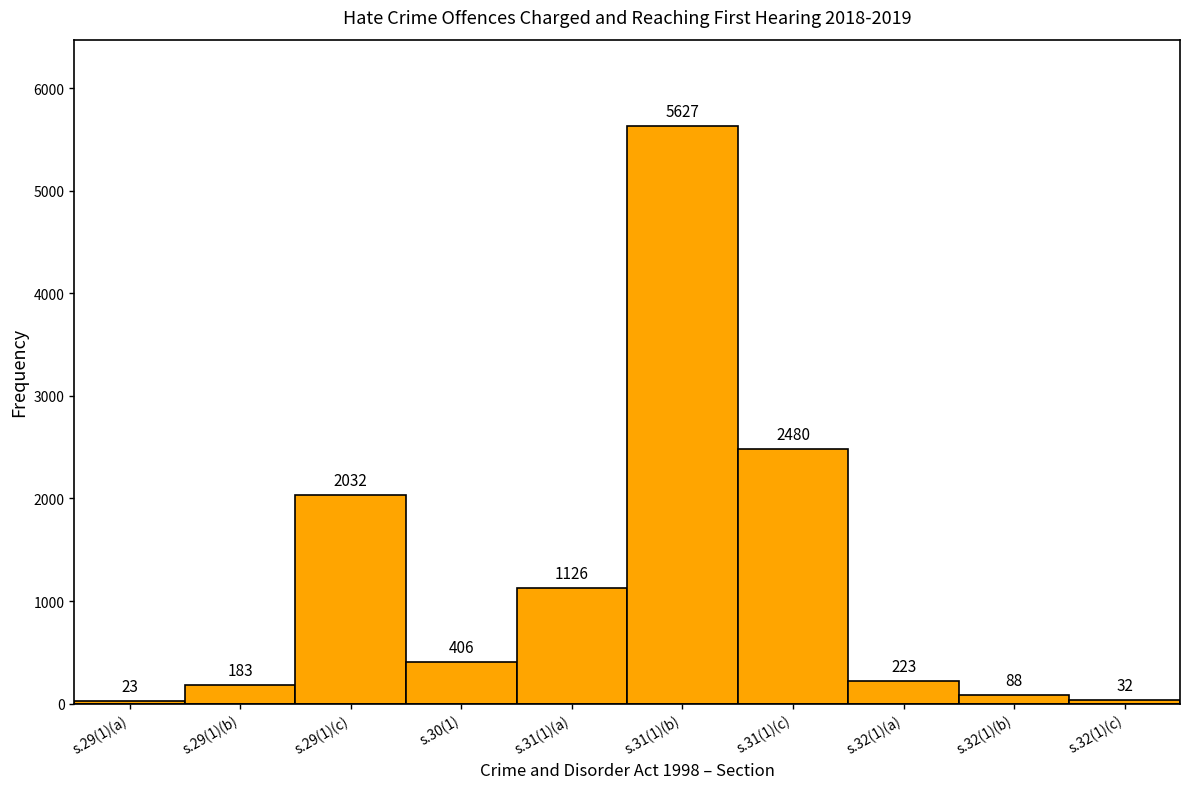

Reading left to right, what are all the values shown in this chart?

s.29(1)(a)=23	s.29(1)(b)=183	s.29(1)(c)=2032	s.30(1)=406	s.31(1)(a)=1126	s.31(1)(b)=5627	s.31(1)(c)=2480	s.32(1)(a)=223	s.32(1)(b)=88	s.32(1)(c)=32